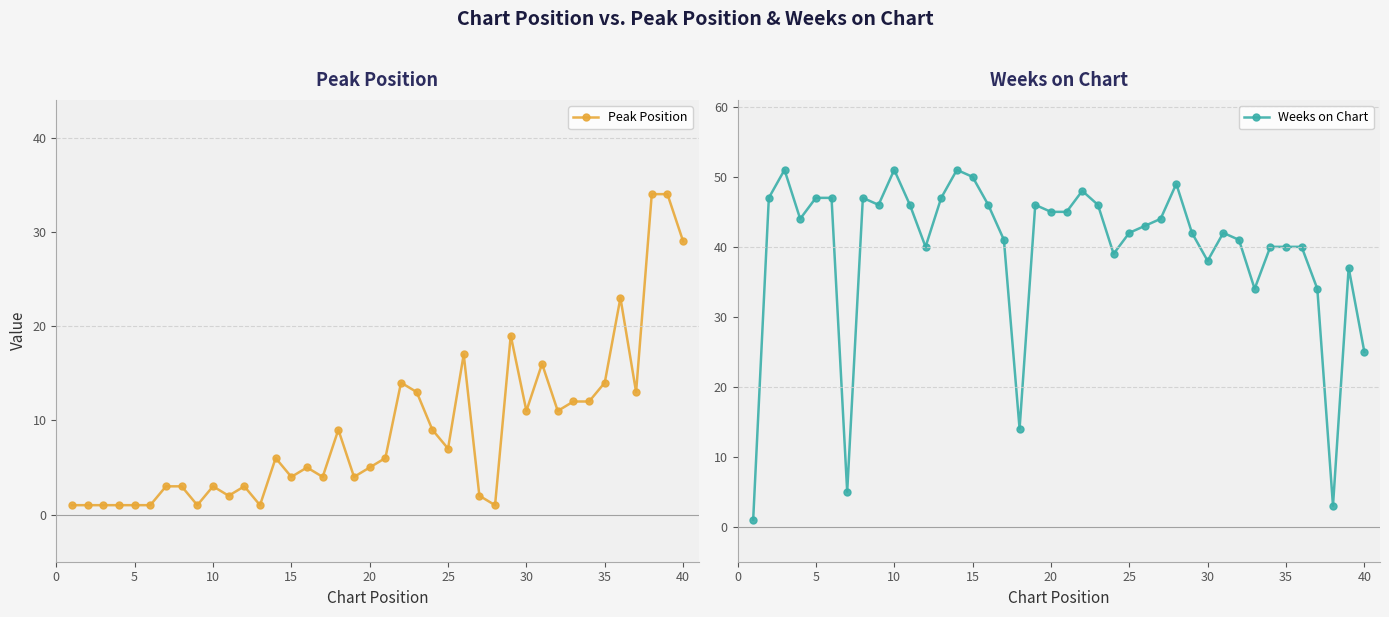

The value of Peak Position at 5 is 1. True or false?

True